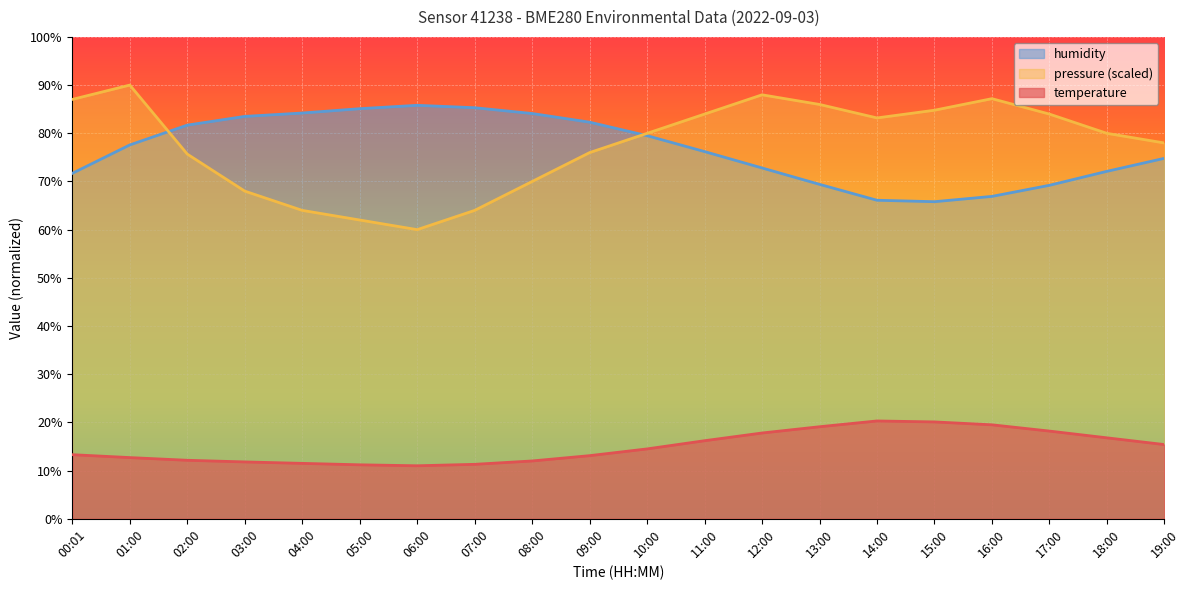

What is the difference between the highest and lowest values at 08:00?

72.1